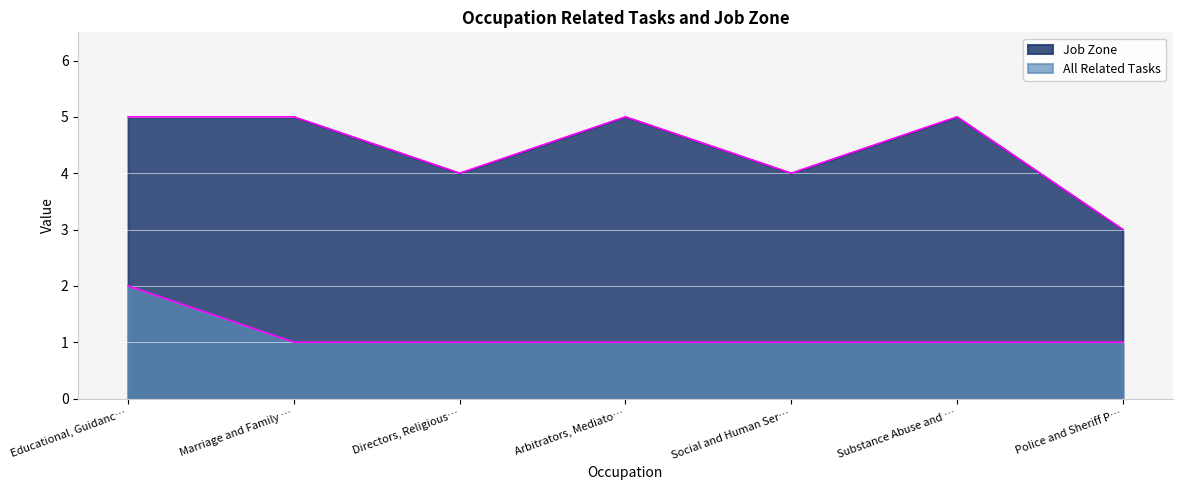

Reading left to right, list all the values displayed in this chart.

Job Zone: 5	5	4	5	4	5	3
All Related Tasks: 2	1	1	1	1	1	1